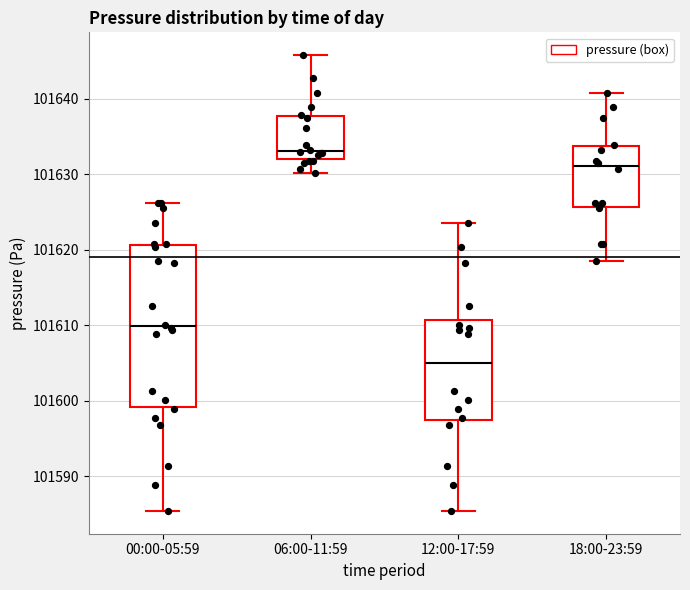

Reading left to right, read every box against the y-axis: the position of its median line, the range the box covers, and the ends of its whiskers. The values are not printed on the chart, so give them approximately, as read against the axis.

00:00-05:59: median 101610, box 101599 to 101621, whiskers 101585 to 101626
06:00-11:59: median 101633, box 101632 to 101638, whiskers 101630 to 101646
12:00-17:59: median 101605, box 101597 to 101611, whiskers 101585 to 101624
18:00-23:59: median 101631, box 101626 to 101634, whiskers 101619 to 101641